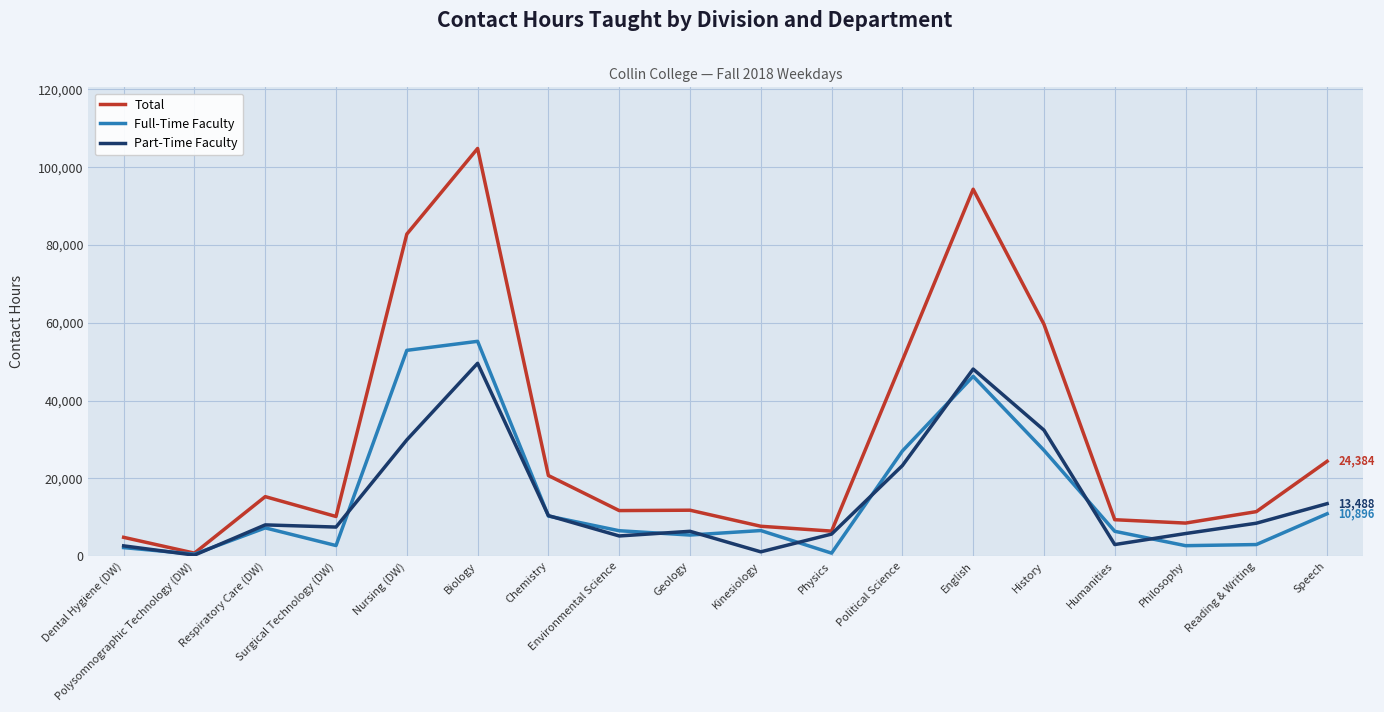

What is the spread (max minus min) of values at Speech?

13488